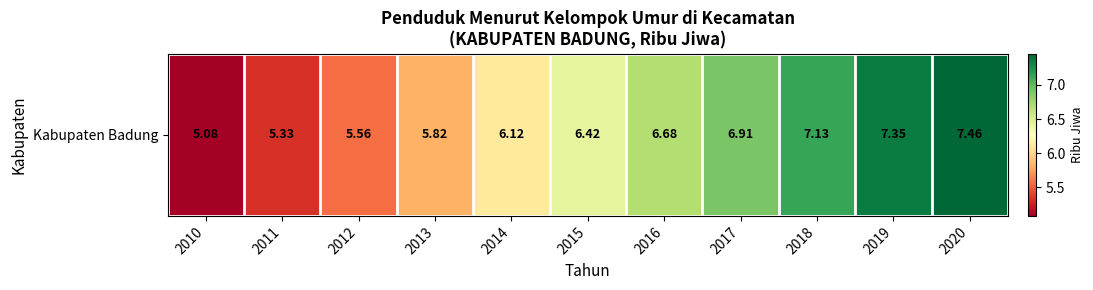

Count the number of data series in this chart.

1